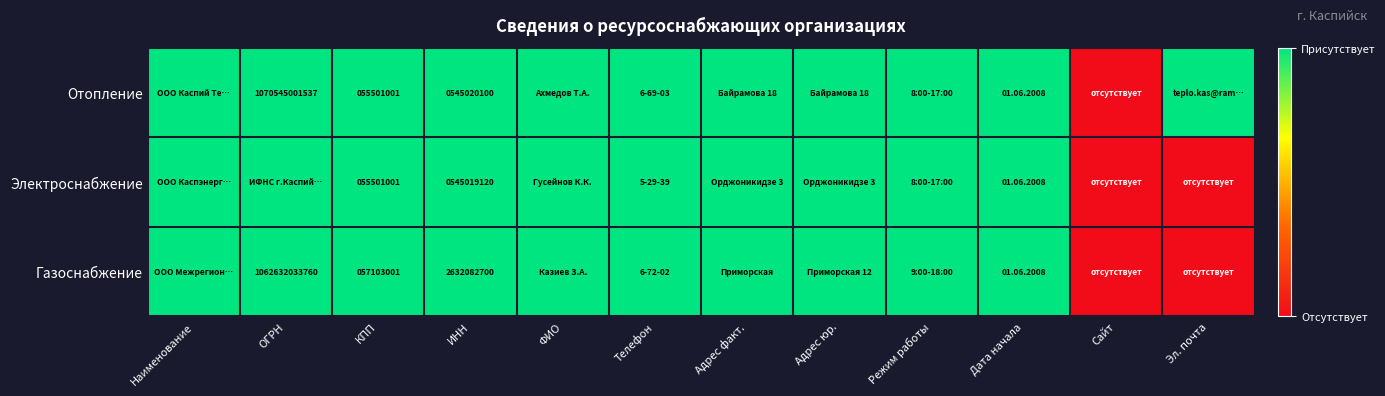

At which category does the chart reach its peak across all series?

Наименование